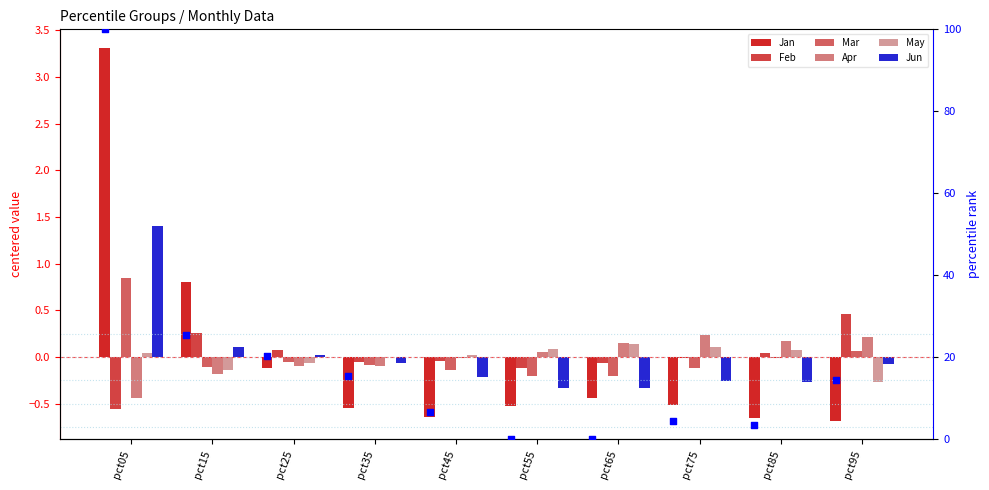

Which series contains the lowest Y value?

Jan